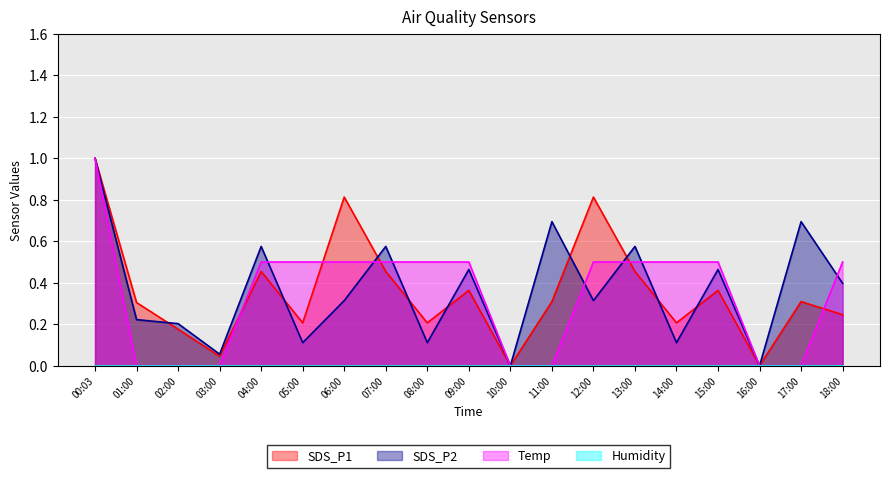

Which category has the lowest value in the Temp series?

01:00